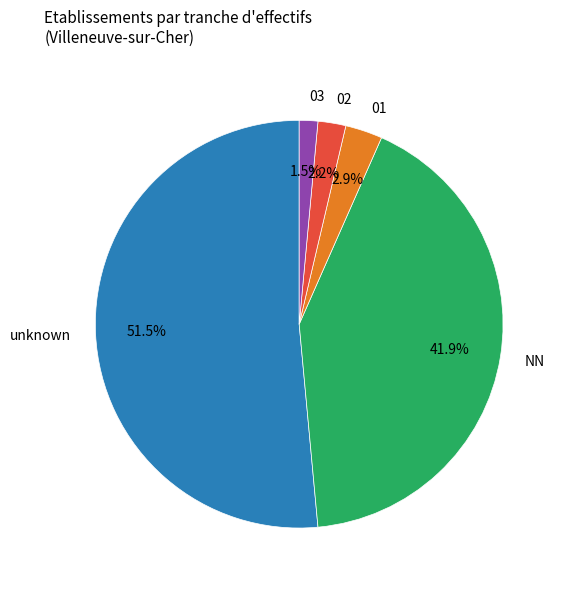

How much of the chart is everything except NN?

58.1%